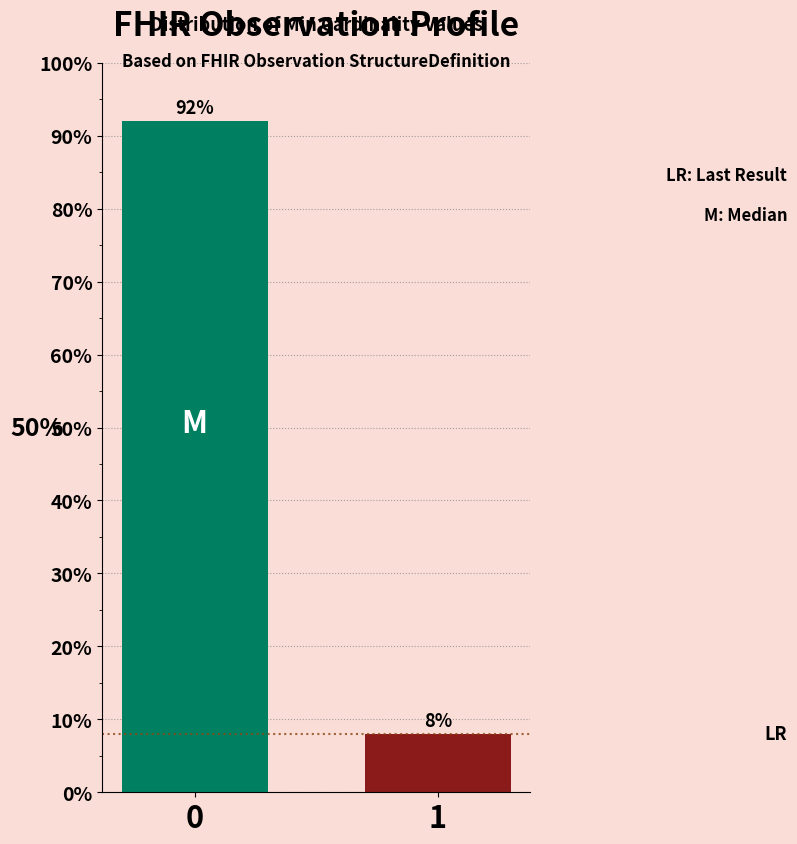

Reading right to left, transcribe all the data shown in this chart.

1=8	0=92